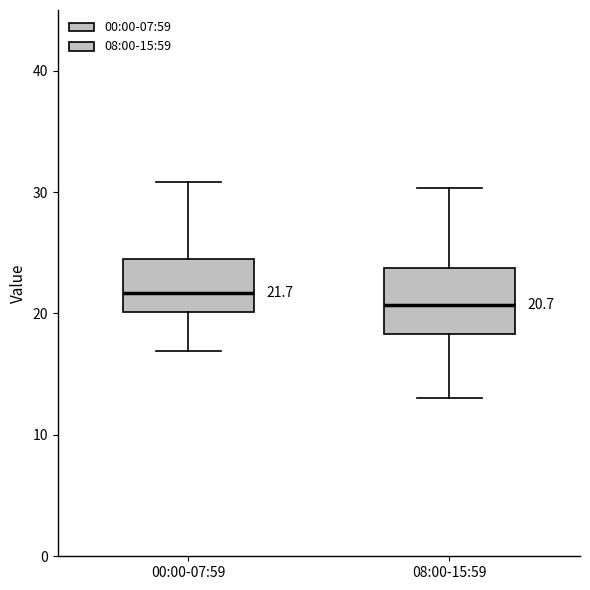

Which box is the tallest, from its lower edge to its upper edge?

08:00-15:59